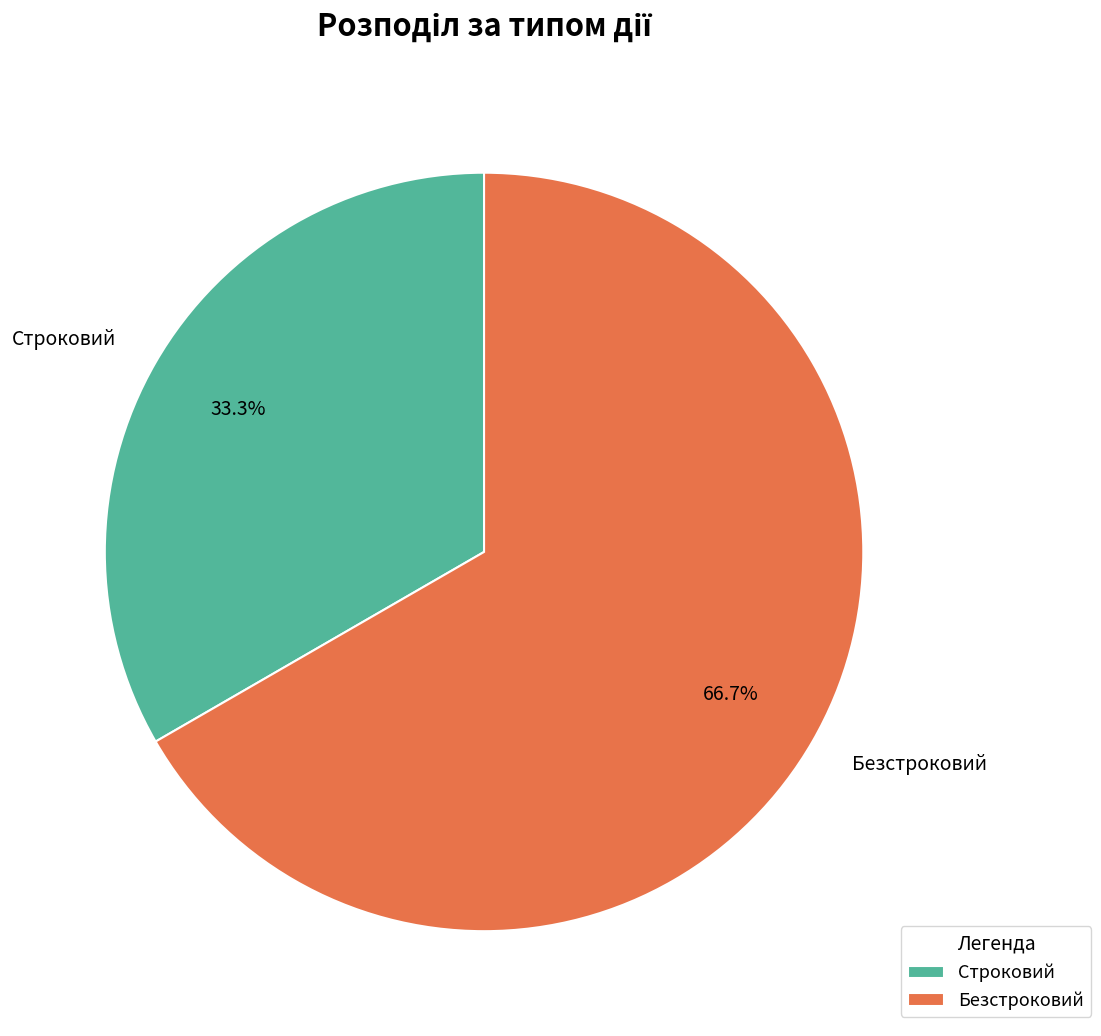

What percentage is NOT represented by Безстроковий?

33.3%